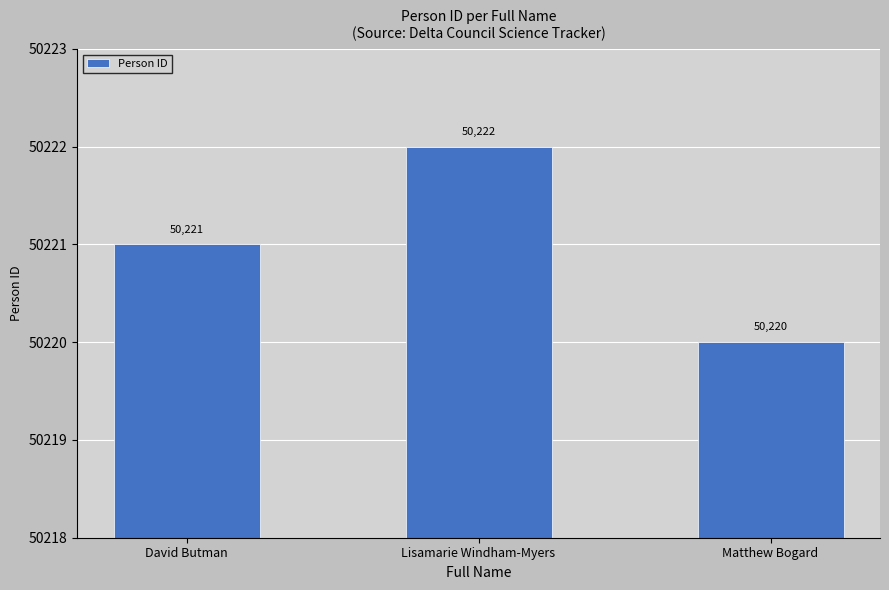

What is the approximate value at David Butman?

50221